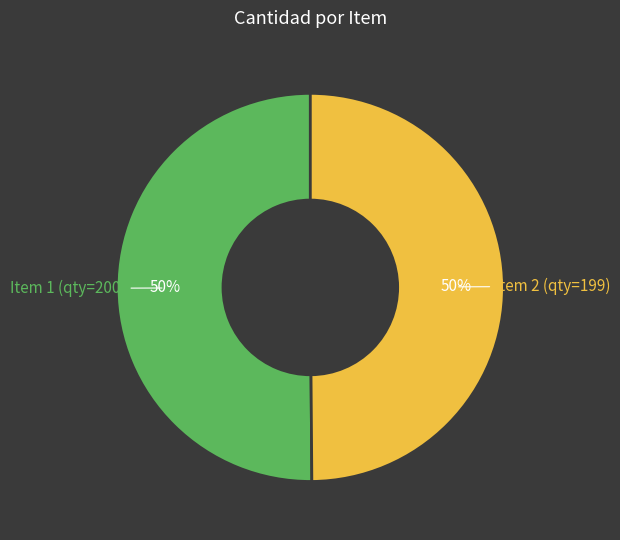

What is the ratio of the value at Item 1 (qty=200) to the value at Item 2 (qty=199)?

1.0